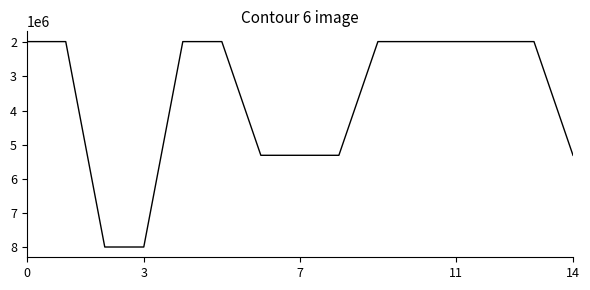

What is the minimum value shown in the chart?

1977849